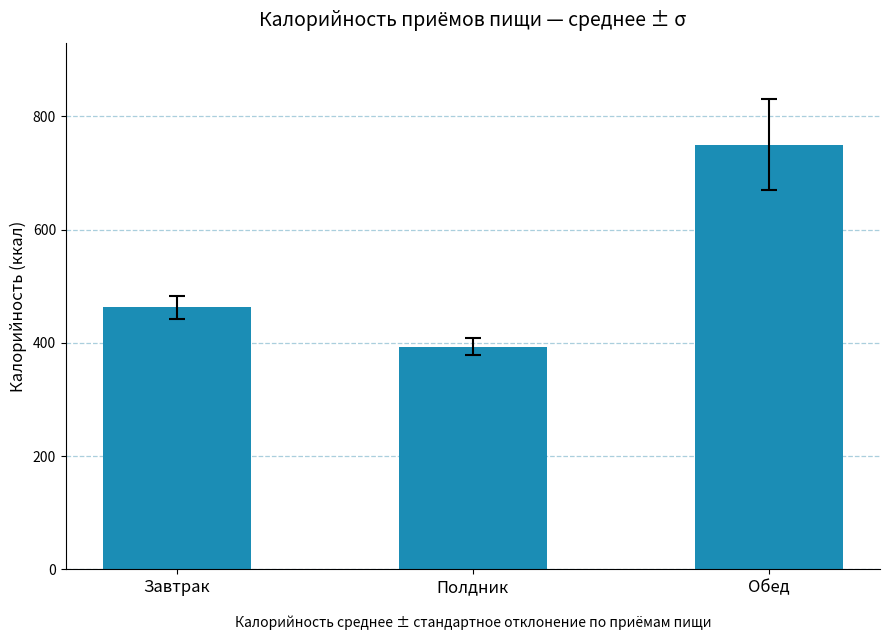

True or false: the data shows 393.2 at Полдник.

True